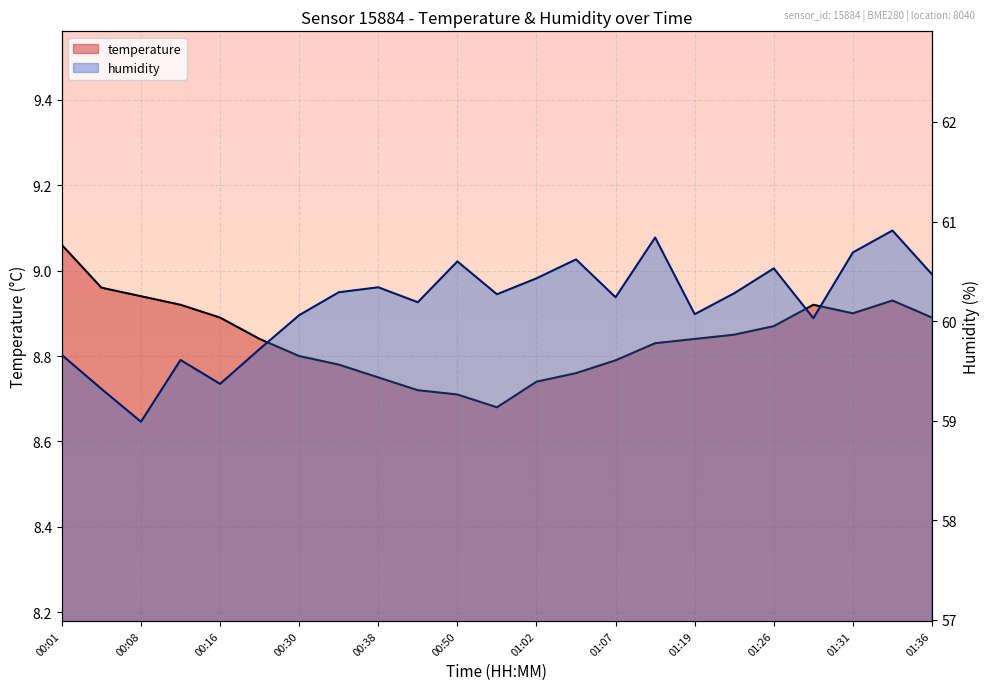

At 01:07, list the series in order from smallest to largest.

temperature, humidity